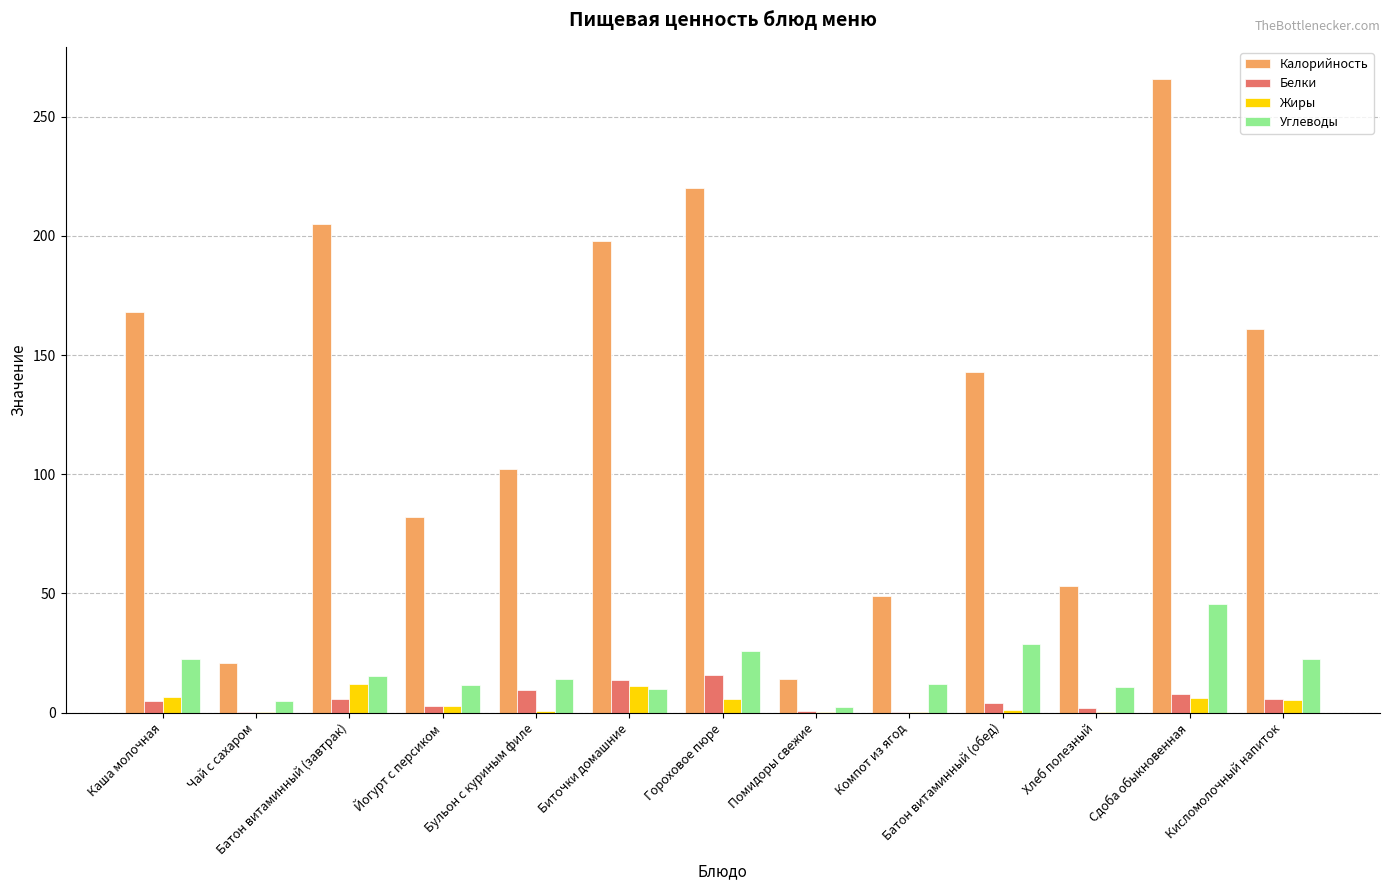

How many series are shown in this chart?

4